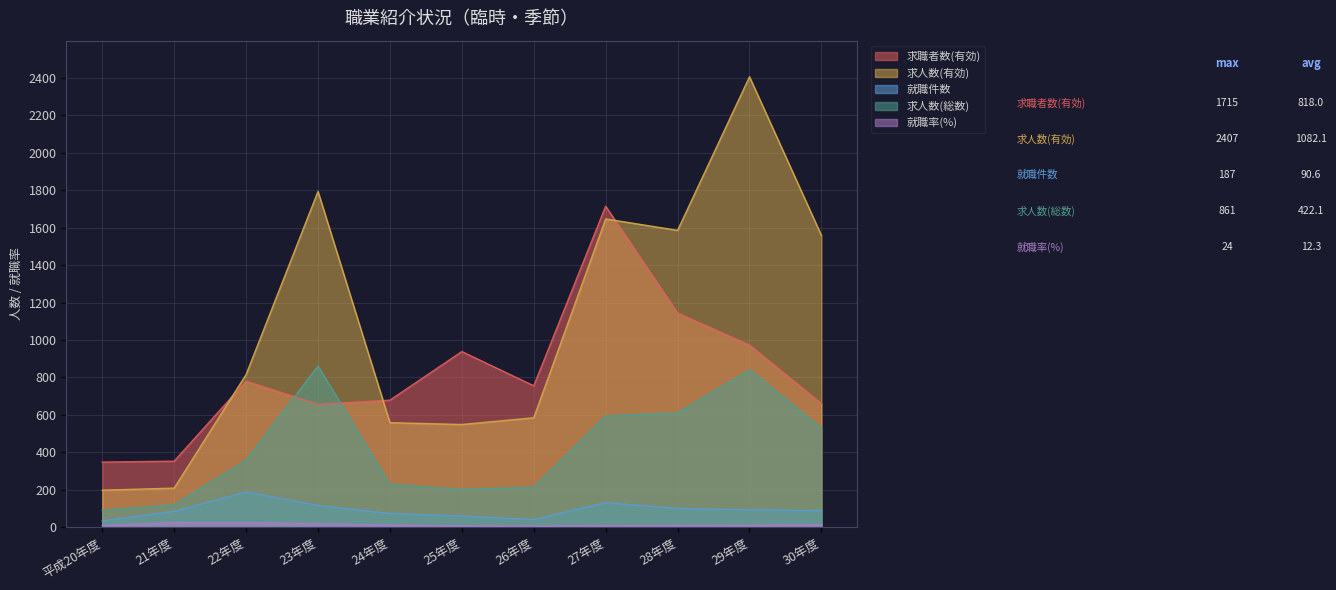

What is the label of the 9th point from the right?

22年度